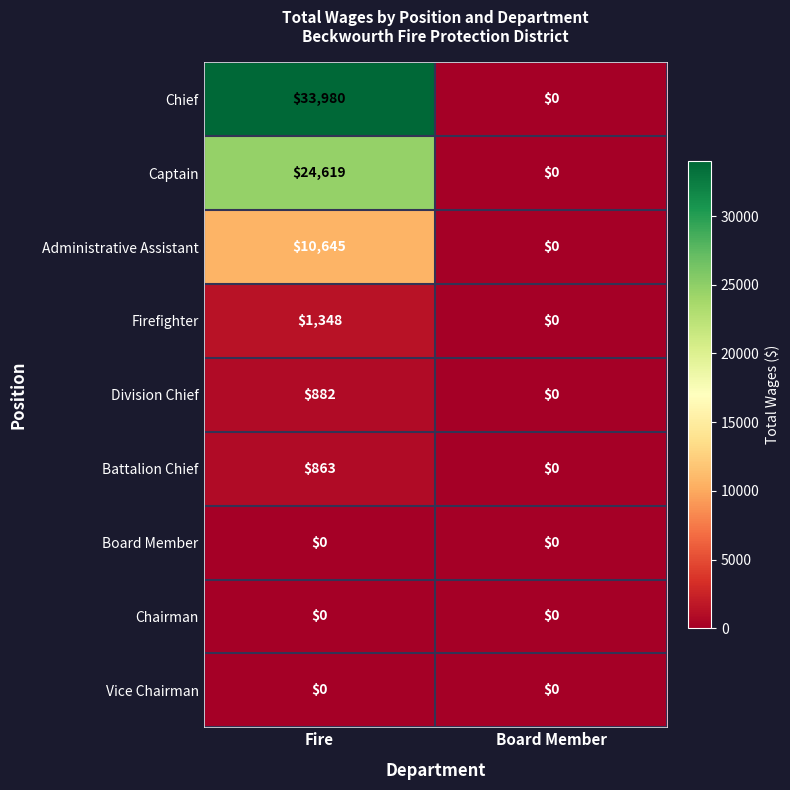

Which series changed the most between Fire and Board Member?

Chief